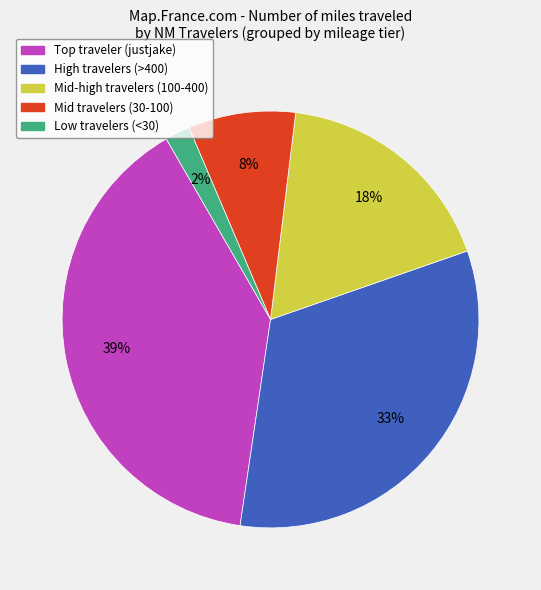

To the nearest percent, what is the difference between the largest and smallest slice percentages?

37%